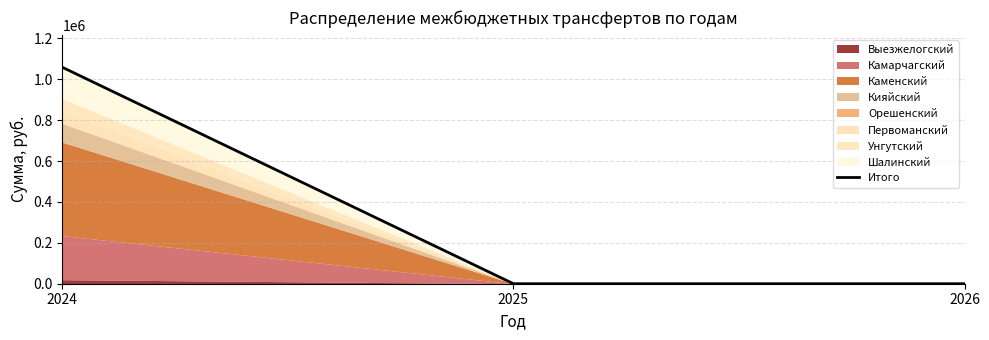

Is it true that the value at 2026 is 0?

True